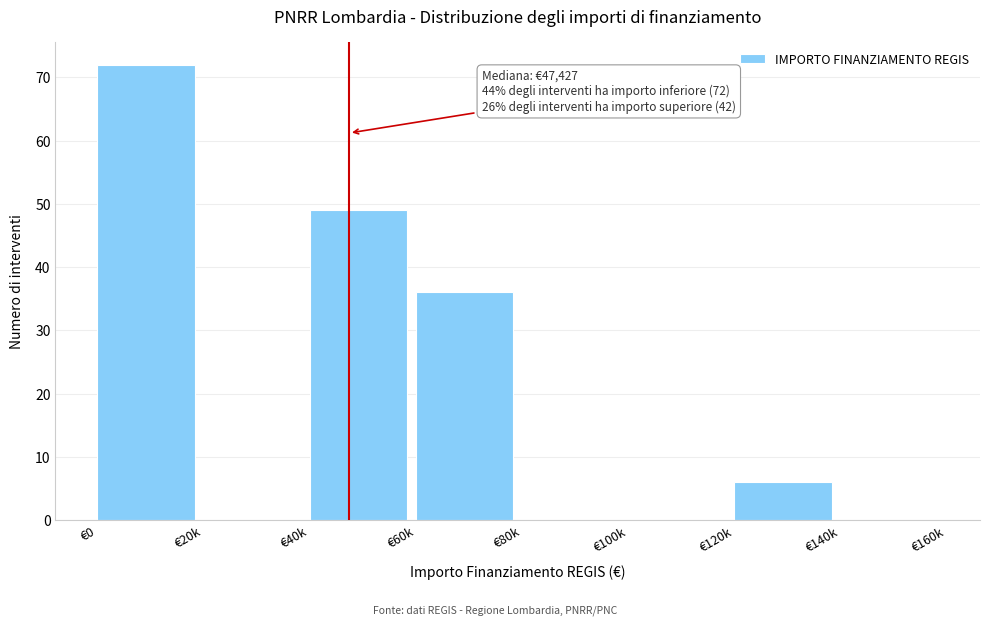

Reading left to right, extract all data points from this chart.

€0=72	€20k=0	€40k=49	€60k=36	€80k=0	€100k=0	€120k=6	€140k=0